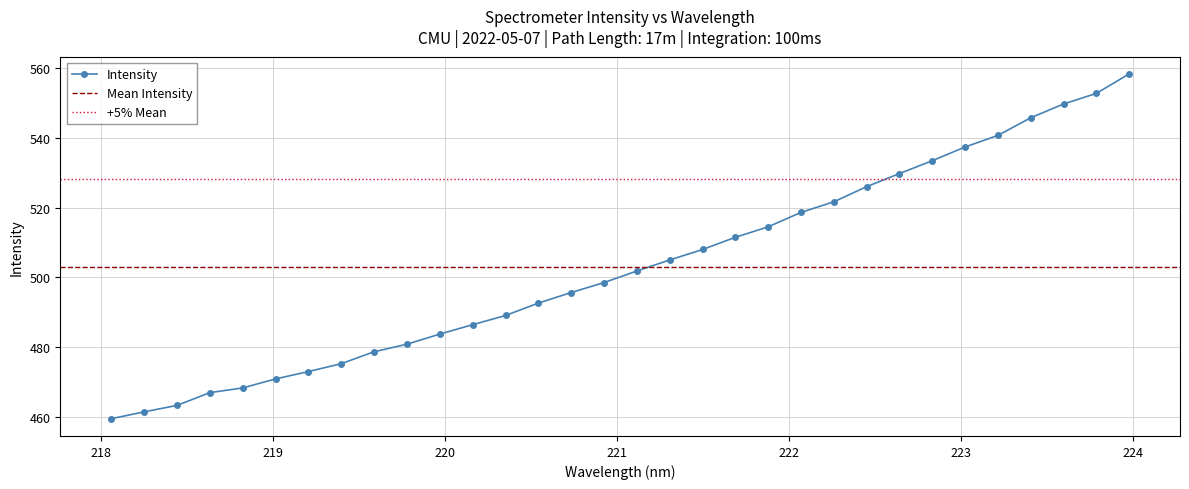

How many lines are shown in the chart?

1